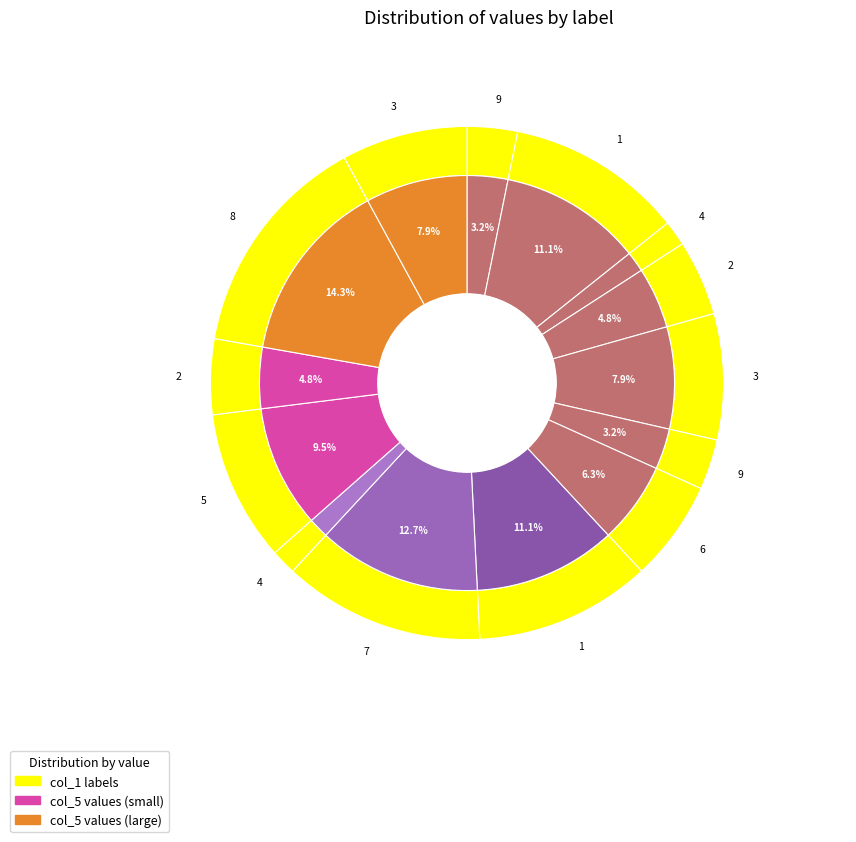

How many slices are in this pie chart?

14